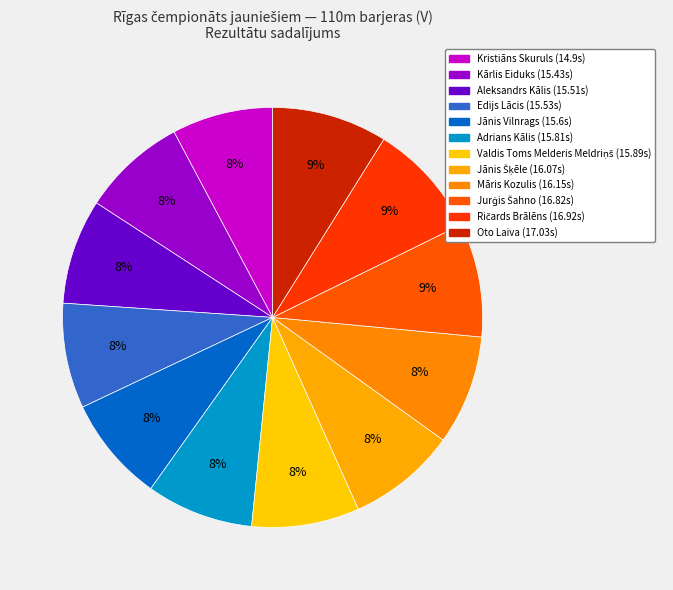

Do Māris Kozulis and Jurģis Šahno together represent more than half of the pie?

No